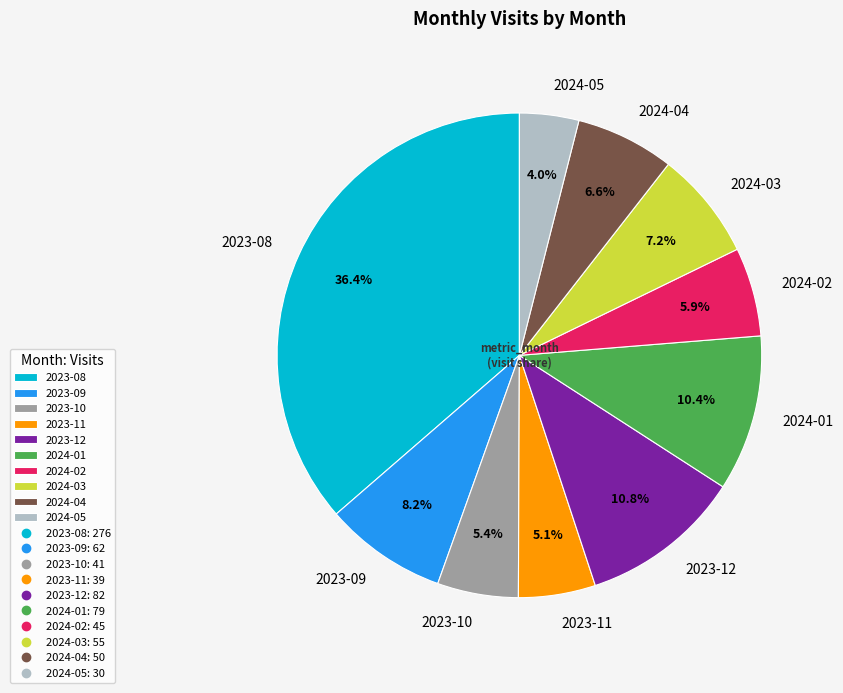

Is it true that 2023-10 is 5% of the pie?

True